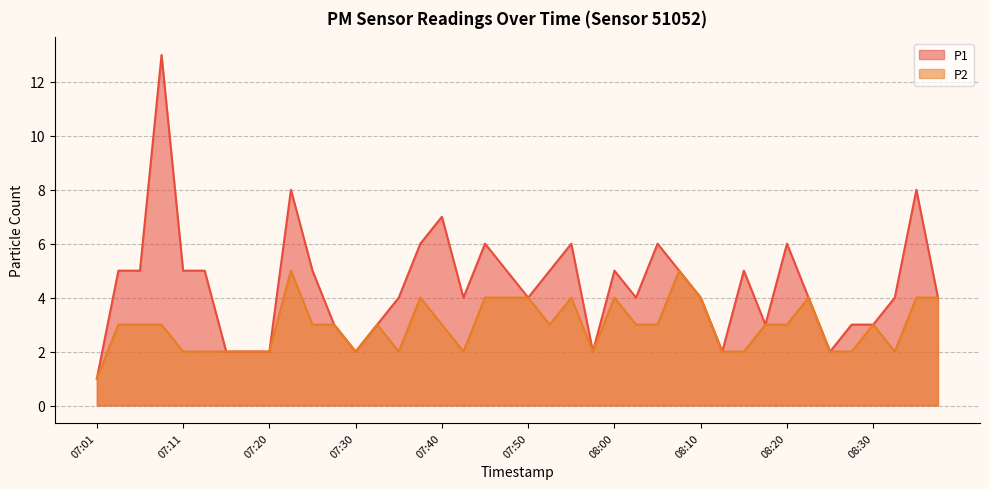

True or false: P2 has a value of 2 at 08:25.

True